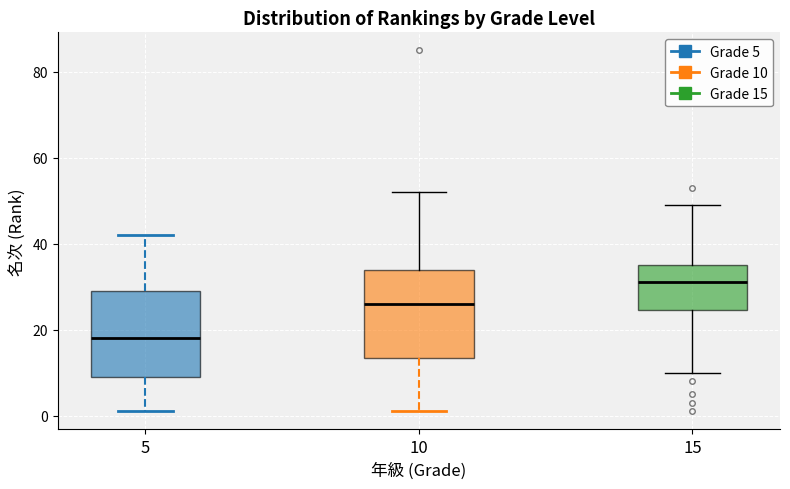

Reading left to right, transcribe this box plot: for each box, give where its median line is, the range the box spans, and where its two whiskers end, as read against the y-axis. The values are not printed on the chart, so give them approximately, as read against the axis.

5: median 18, box 10 to 30, whiskers 2 to 42
10: median 26, box 14 to 34, whiskers 2 to 52
15: median 32, box 24 to 36, whiskers 10 to 50